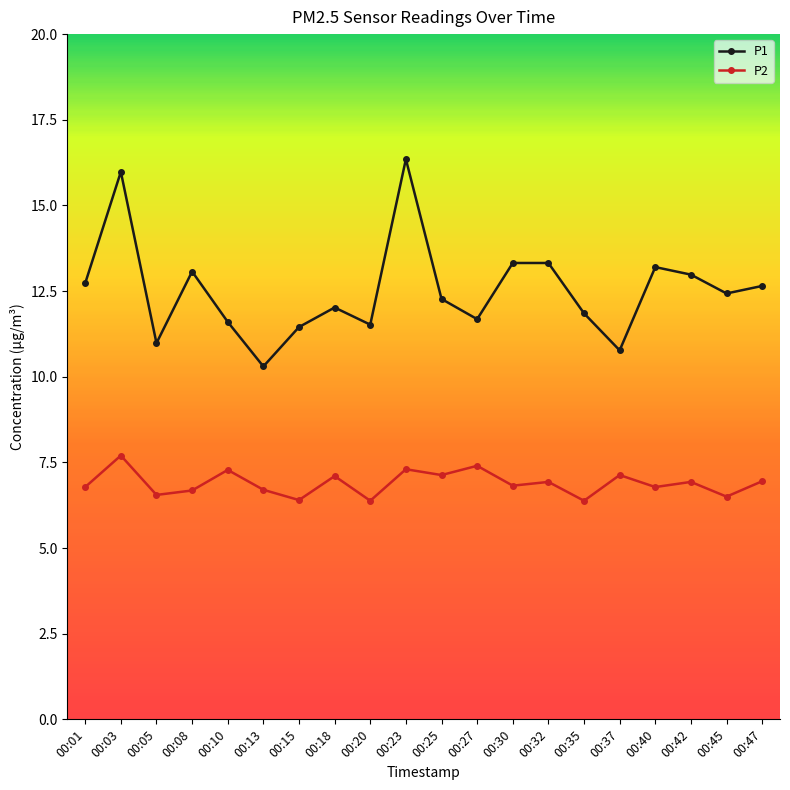

Which series has the largest total across all categories?

P1